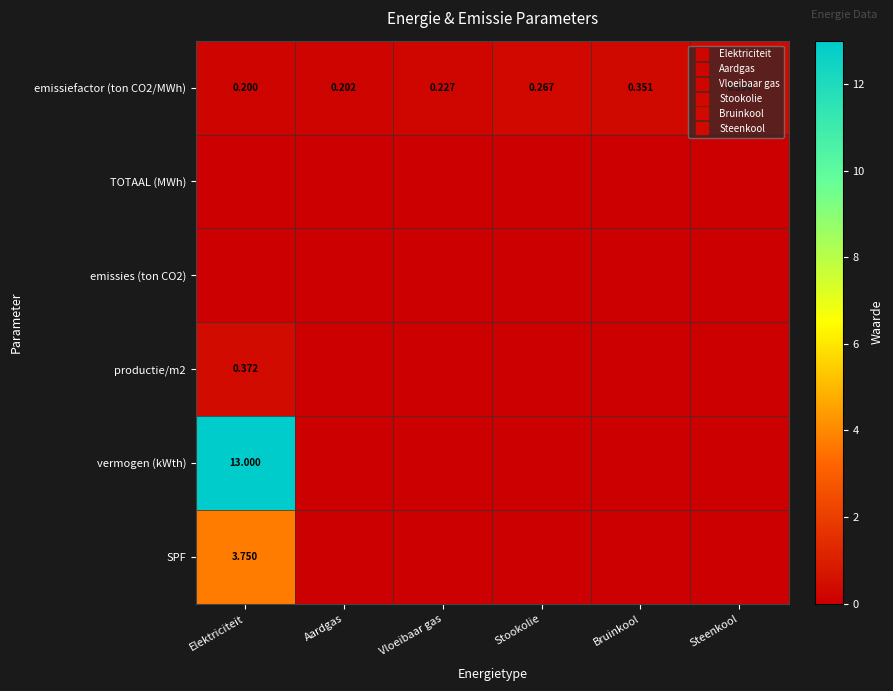

Which label corresponds to the smallest value in the chart?

Elektriciteit